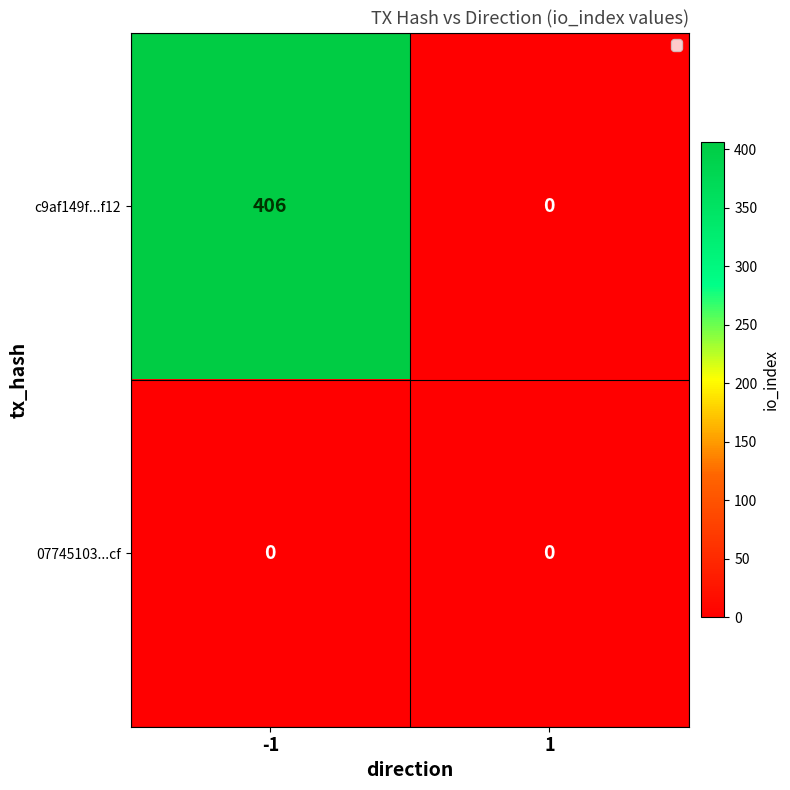

What is the greatest value displayed?

406